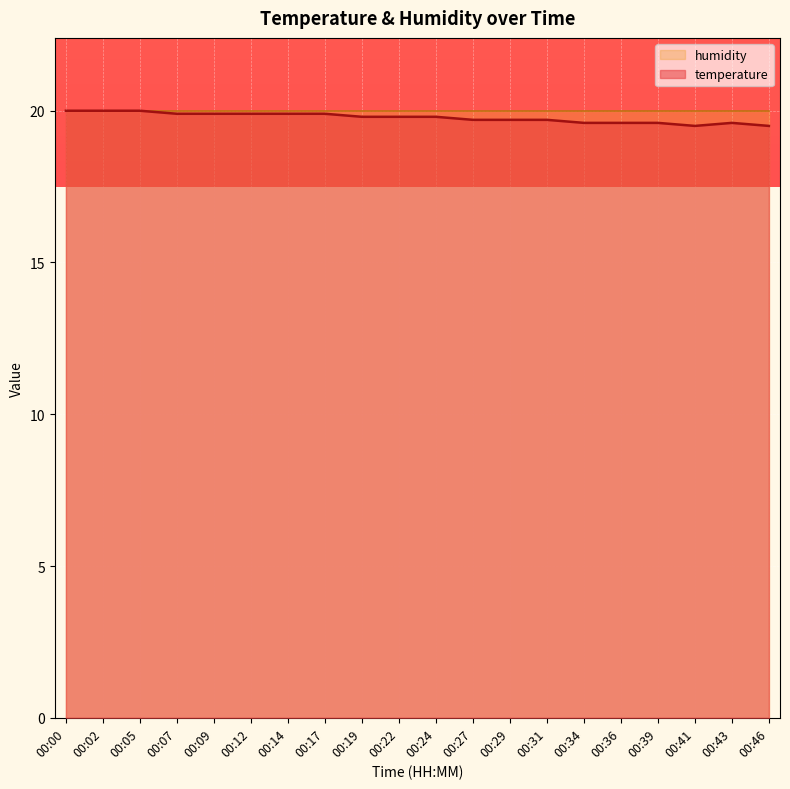

The value at 00:02 is 12.5. True or false?

False